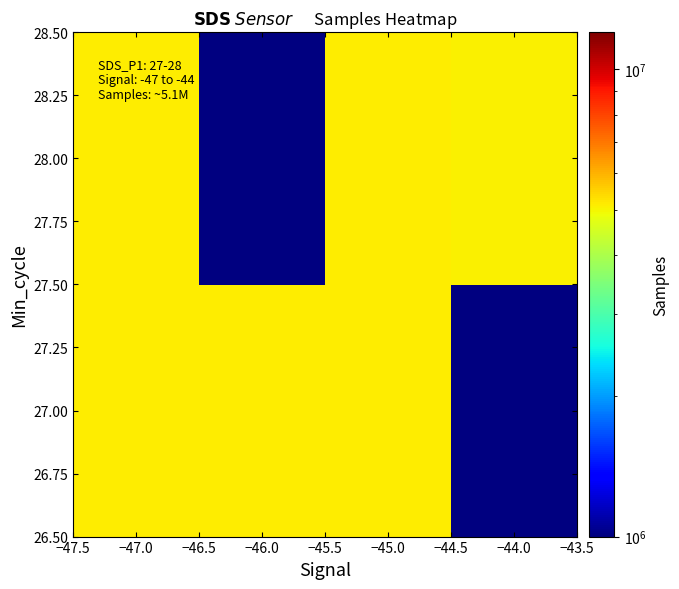

The 28.00 series shows 7872430.6 at −47.0. True or false?

False